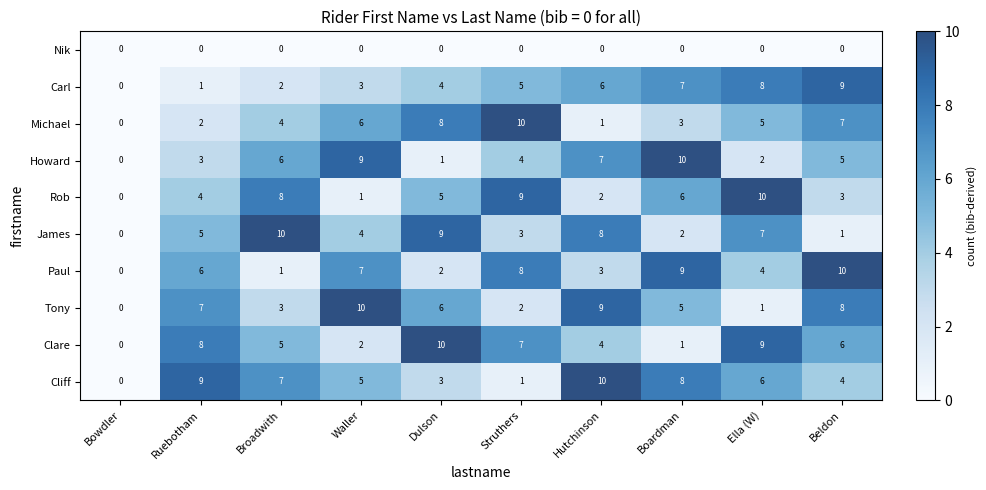

What is the sum of all Carl values?

45